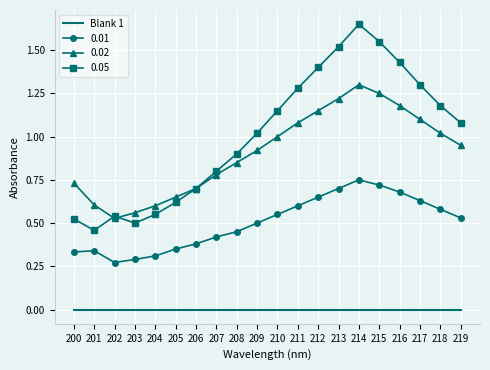

The value of 0.05 at 212 is 1.4. True or false?

True